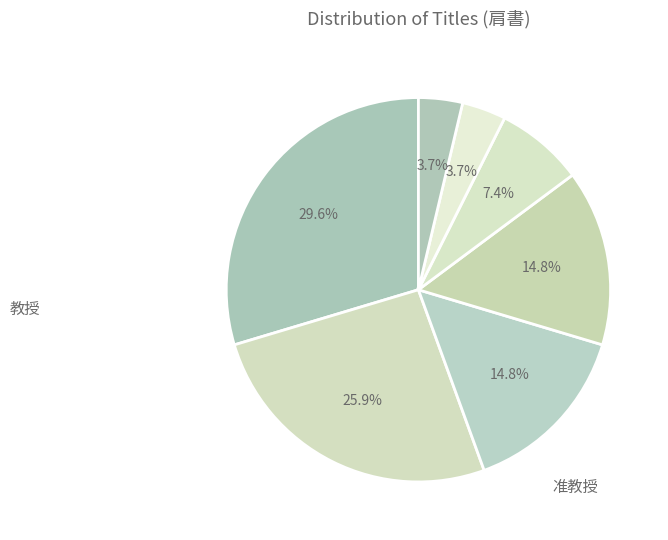

Count the number of slices in the pie.

7